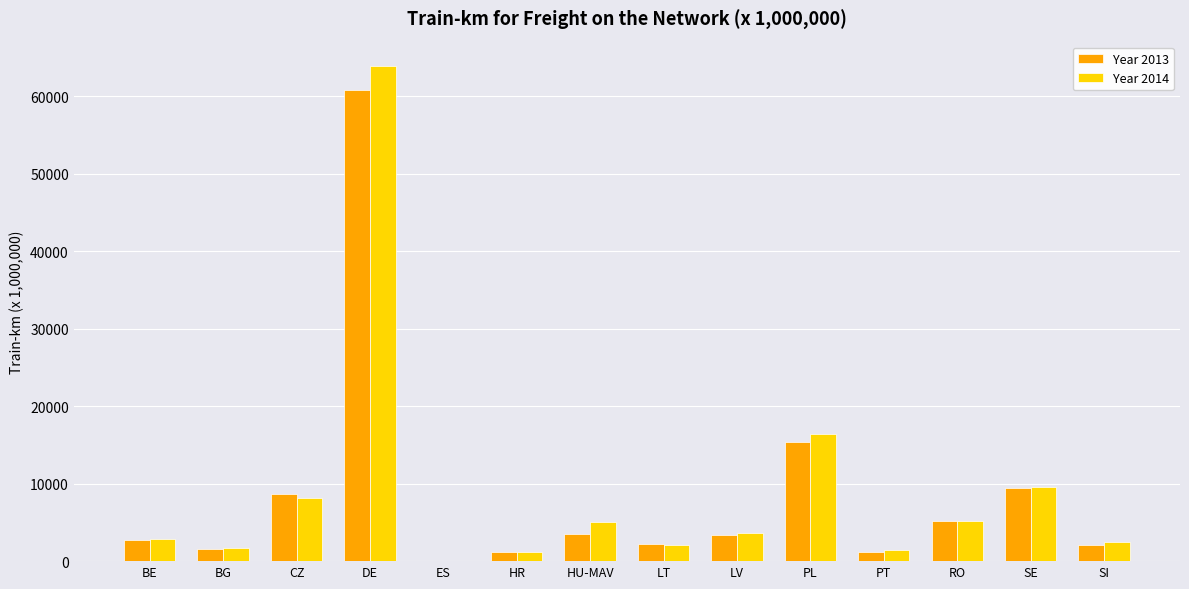

At which category does the chart reach its peak across all series?

DE